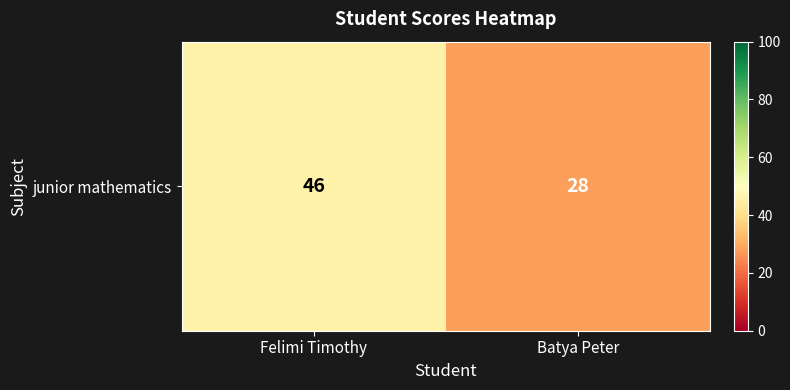

Between Batya Peter and Felimi Timothy, which is larger?

Felimi Timothy